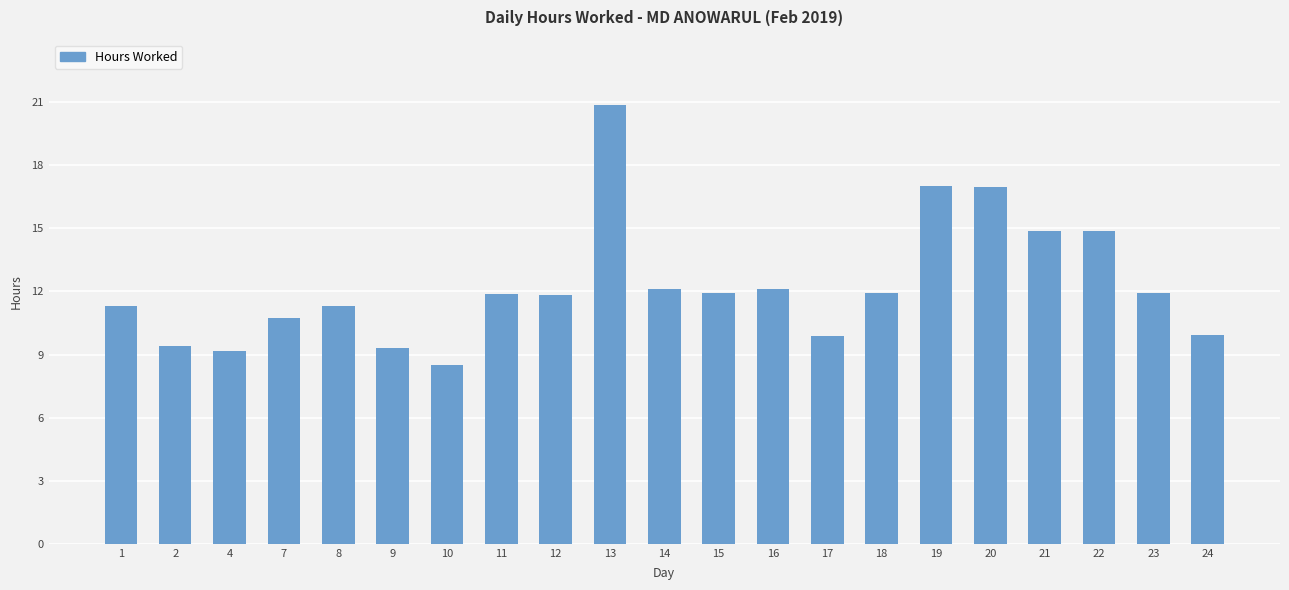

True or false: the data shows 11.3 at 8.

True